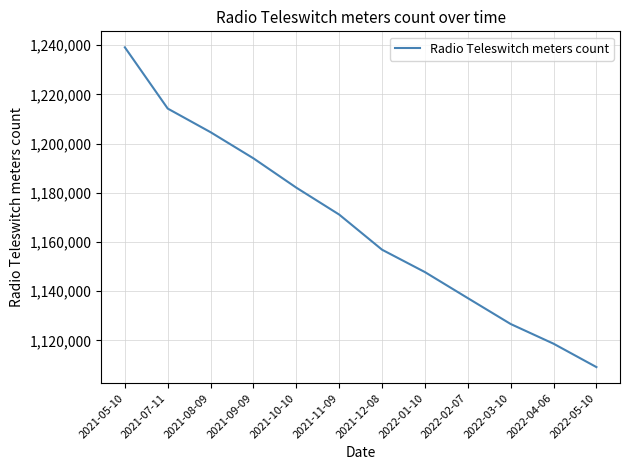

Is it true that the value at 2022-04-06 is 1118673?

True